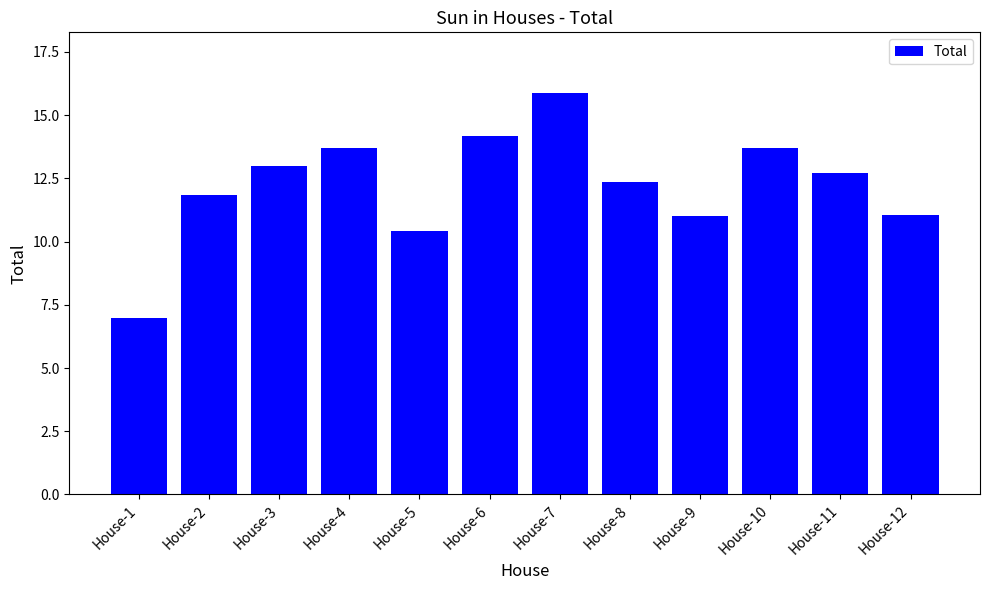

Reading left to right, list all the values displayed in this chart.

7.0	11.8	13.0	13.7	10.4	14.2	15.9	12.4	11.0	13.7	12.7	11.0